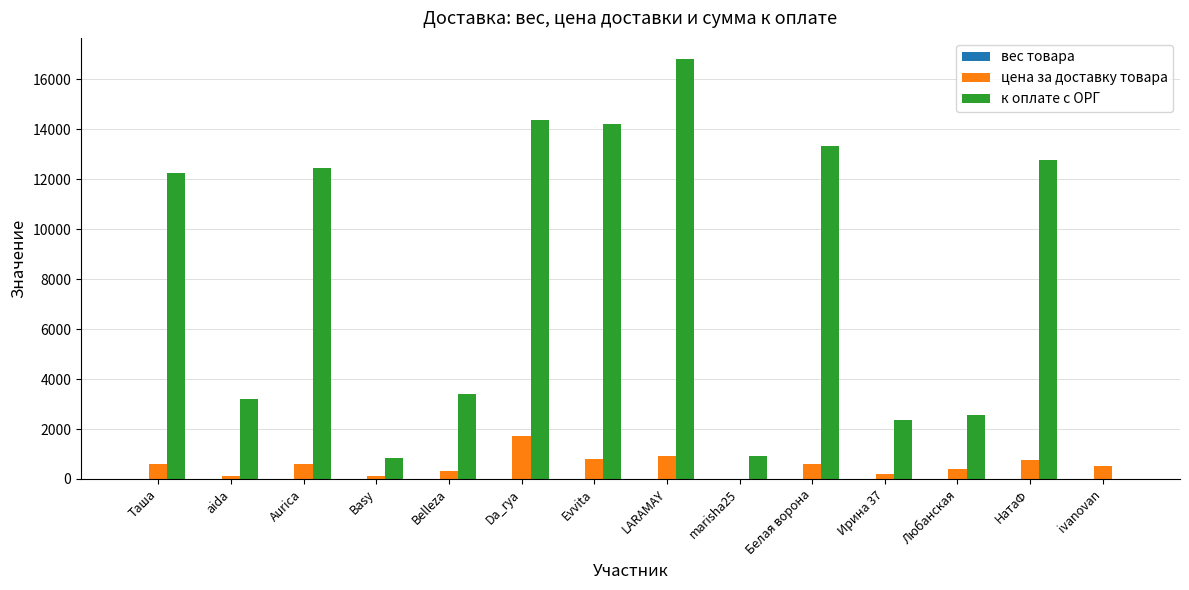

True or false: к оплате с ОРГ has a value of 0.0 at ivanovan.

True